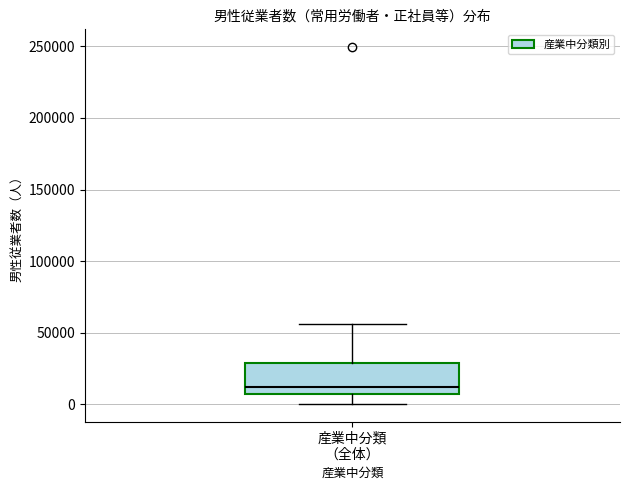

Read this box plot against the y-axis: the position of the median line, the range covered by the box, and the ends of both whiskers. The values are not printed on the chart, so give them approximately, as read against the axis.

median 10000, box 5000 to 30000, whiskers 0 to 55000